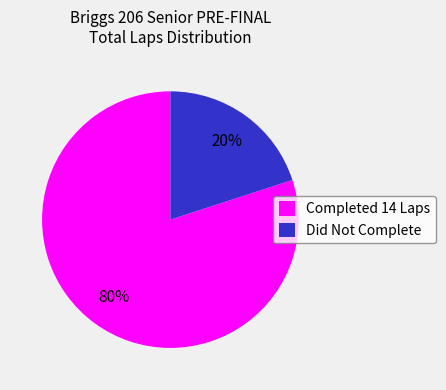

Rank the categories by value from lowest to highest.

Did Not Complete, Completed 14 Laps